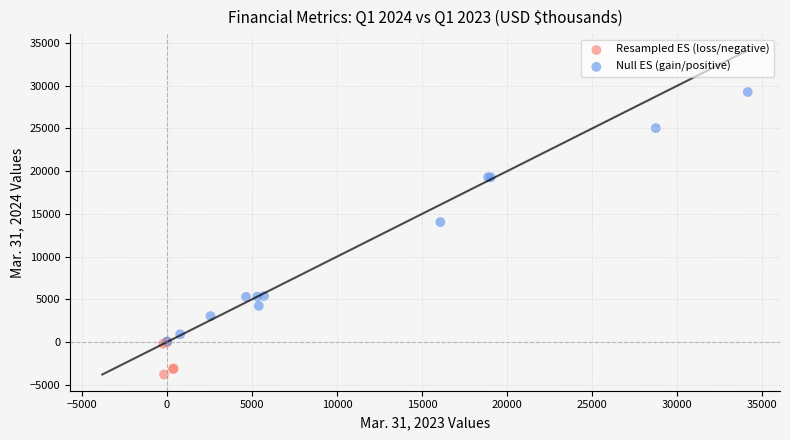

Which series reaches the minimum Y coordinate?

Resampled ES (loss/negative)